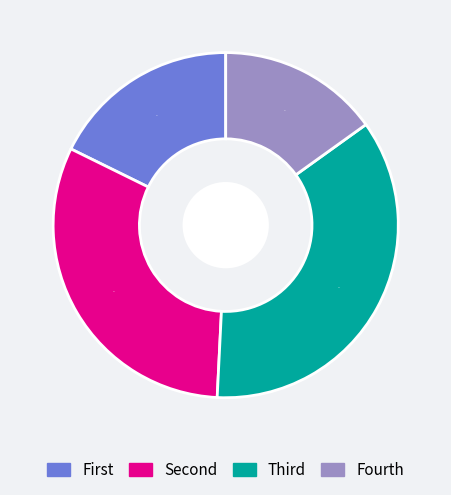

To the nearest percent, what is the average slice percentage?

25%